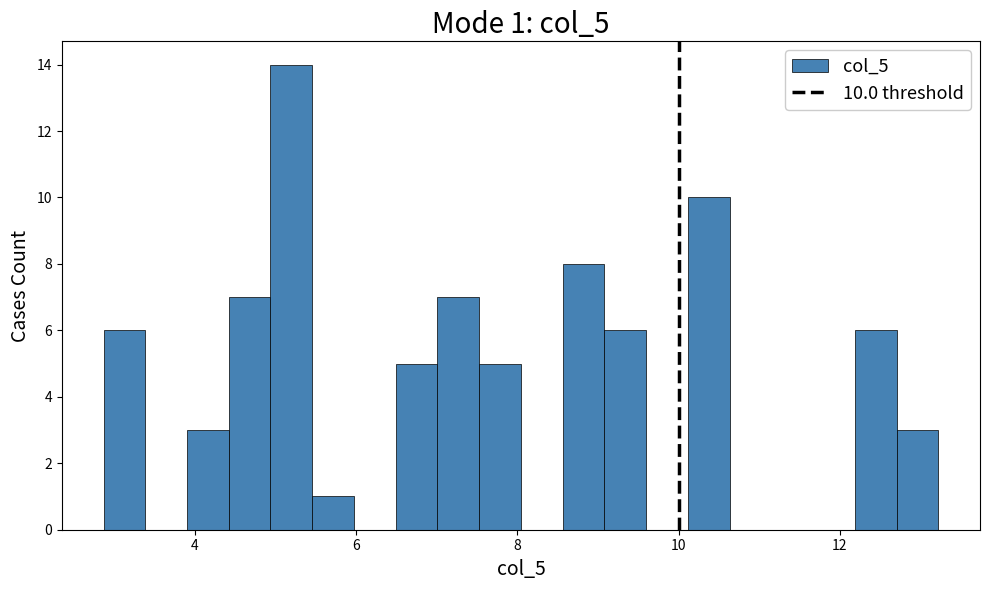

Read against the x-axis, roughly where is the centre of the tallest bar?

5.2